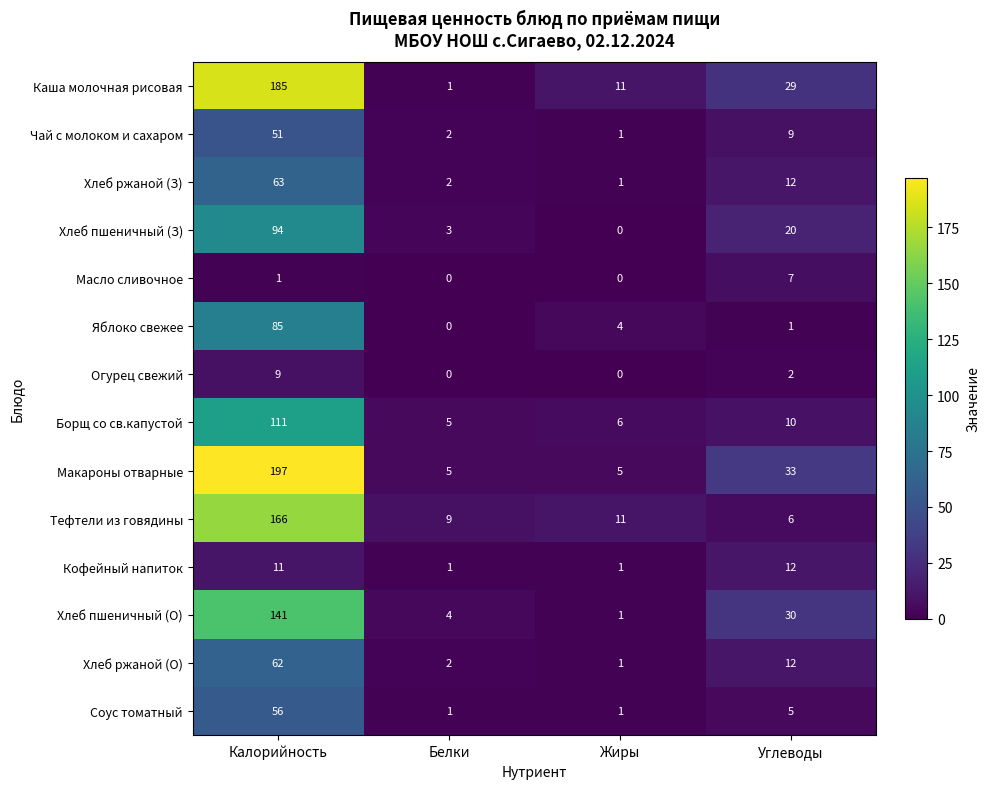

What value does the Яблоко свежее series have at Калорийность?

85